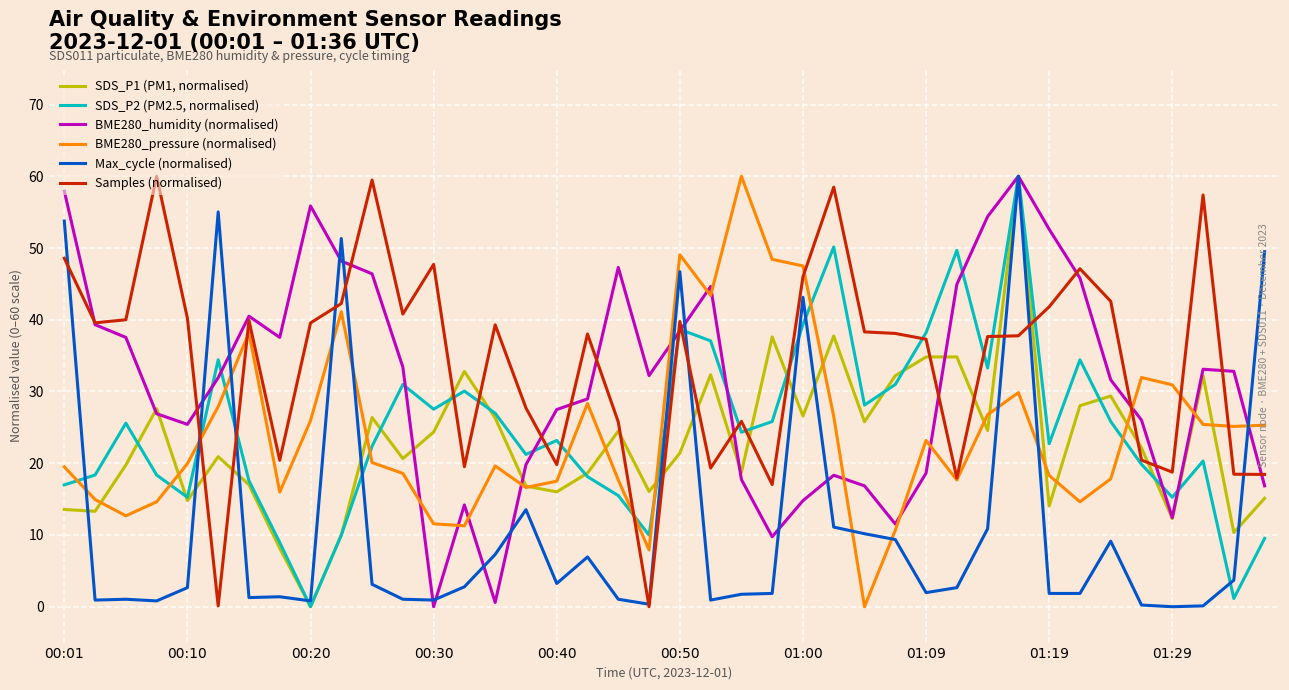

What is the difference between the maximum and minimum values in the Samples (normalised) series?

60.0